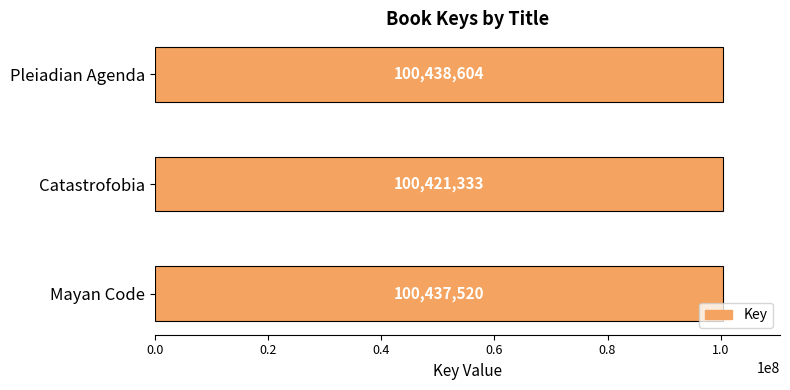

List the labels in order of value, largest first.

Pleiadian Agenda, Mayan Code, Catastrofobia